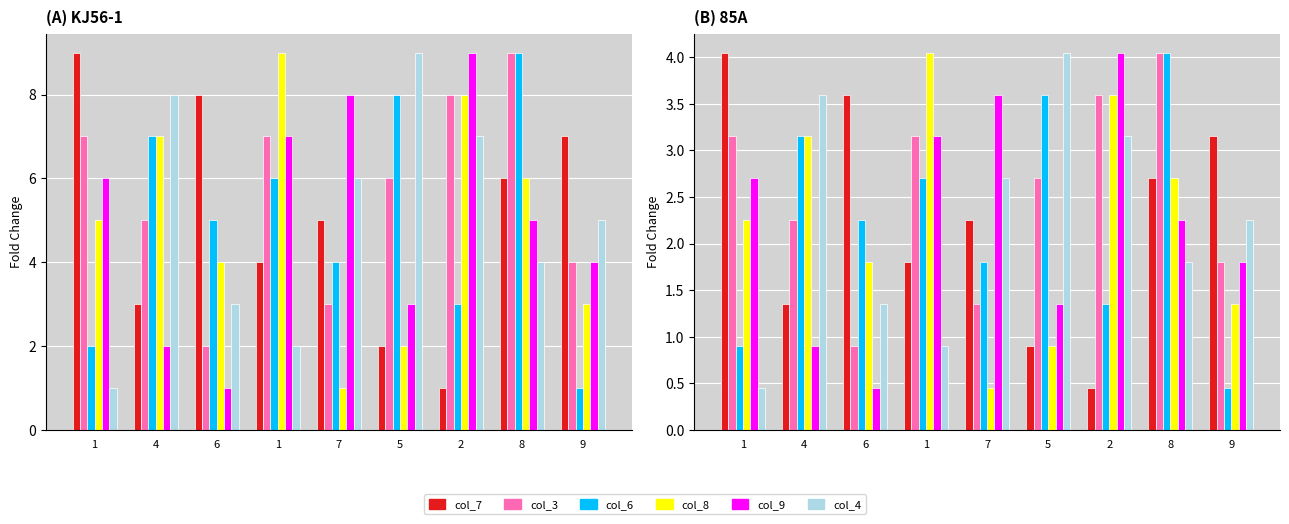

Which series has the largest range (max minus min)?

col_7